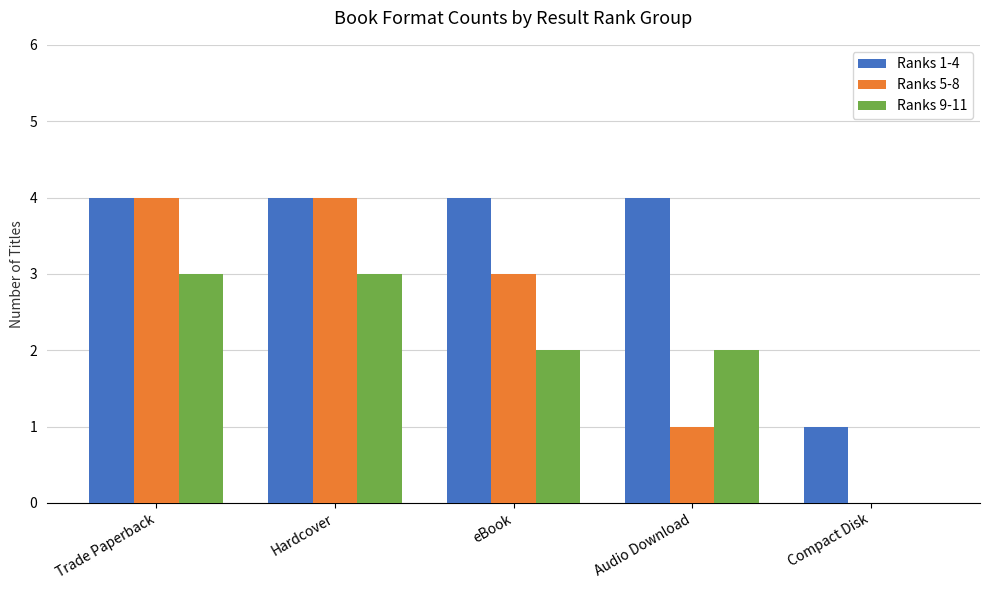

How many series are shown in this chart?

3